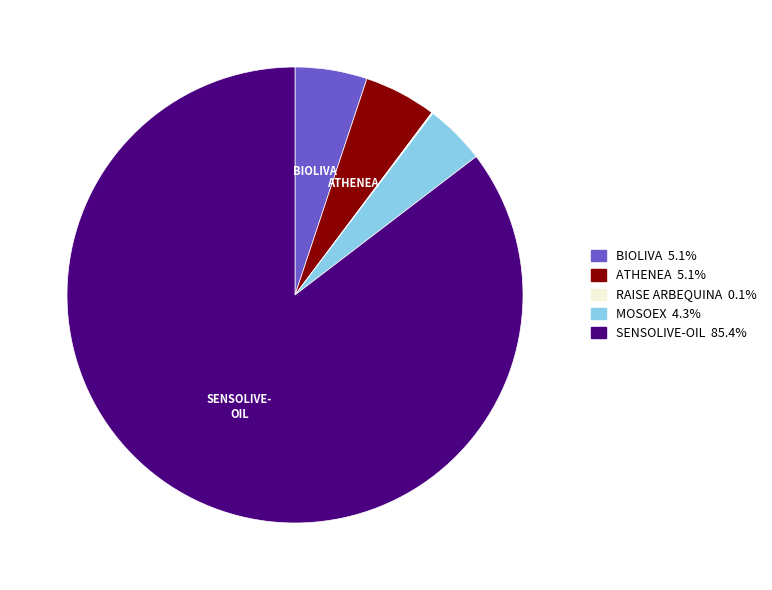

What is the largest slice in the pie chart?

SENSOLIVE-OIL